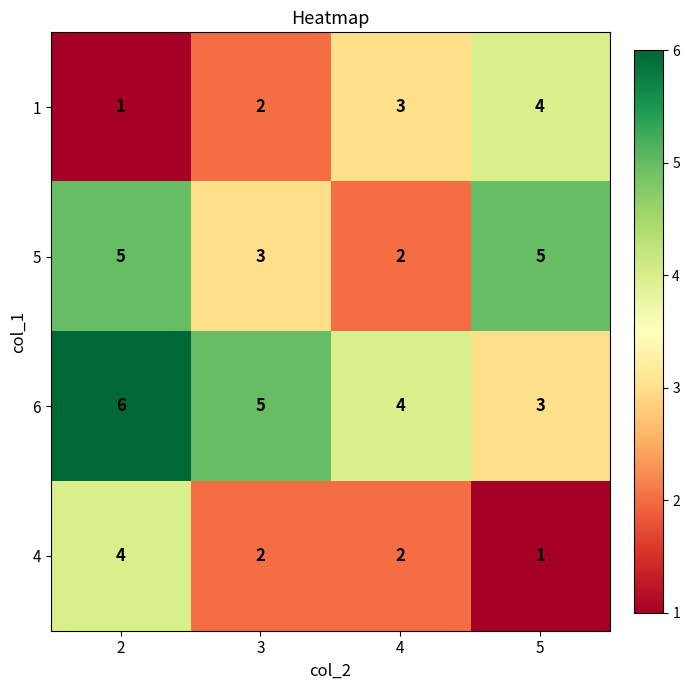

How many series are shown in this chart?

4